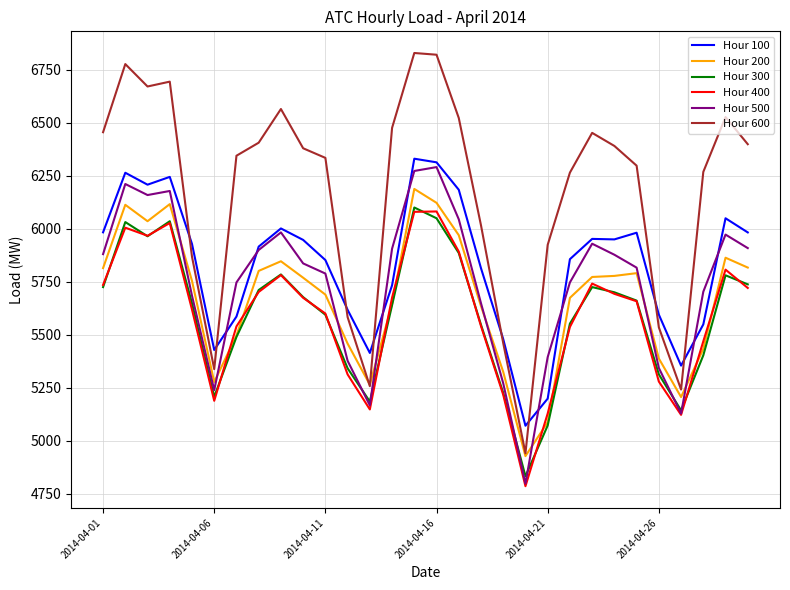

What is the average value of the Hour 100 series?

5826.4